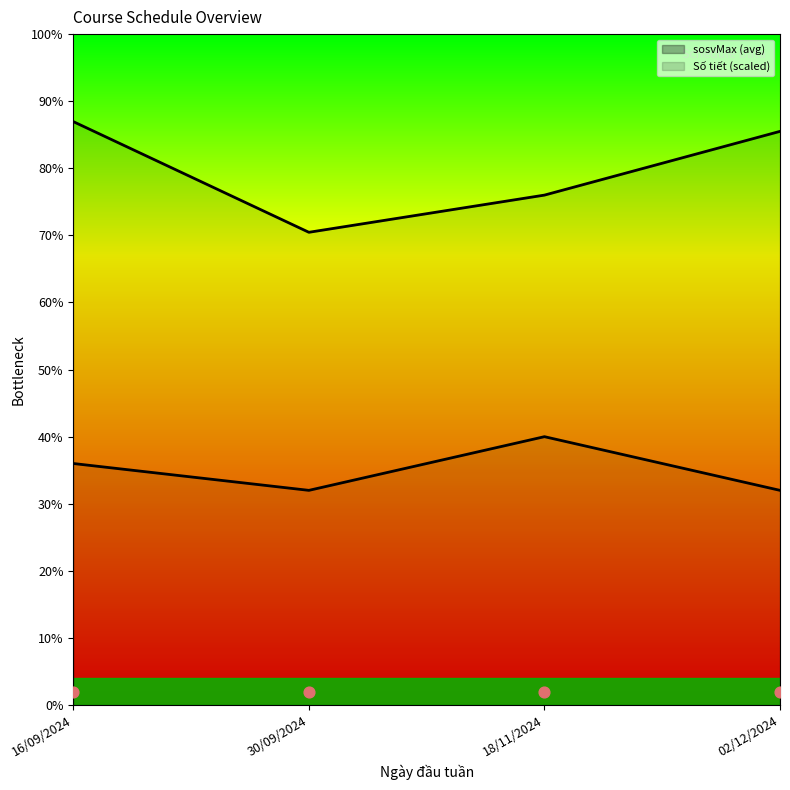

Which series reaches the minimum Y coordinate?

Số tiết